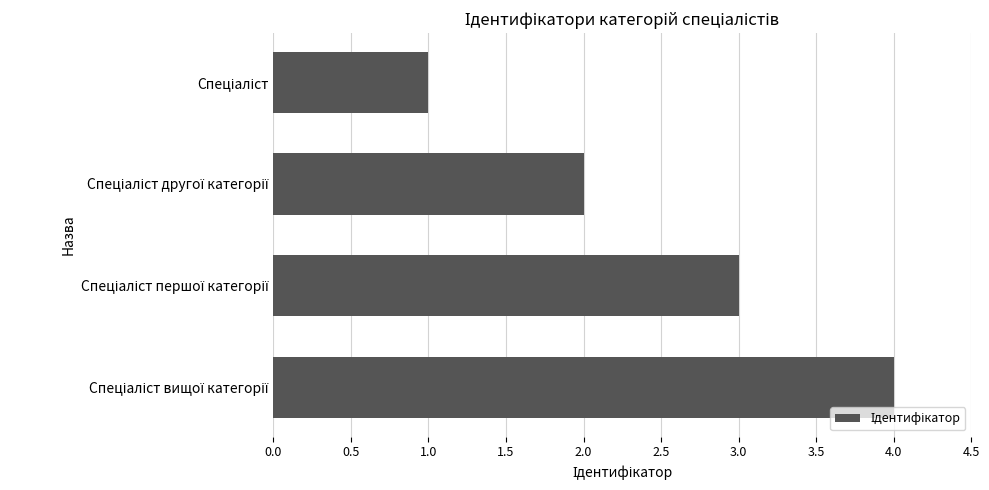

What is the sum of all values?

10